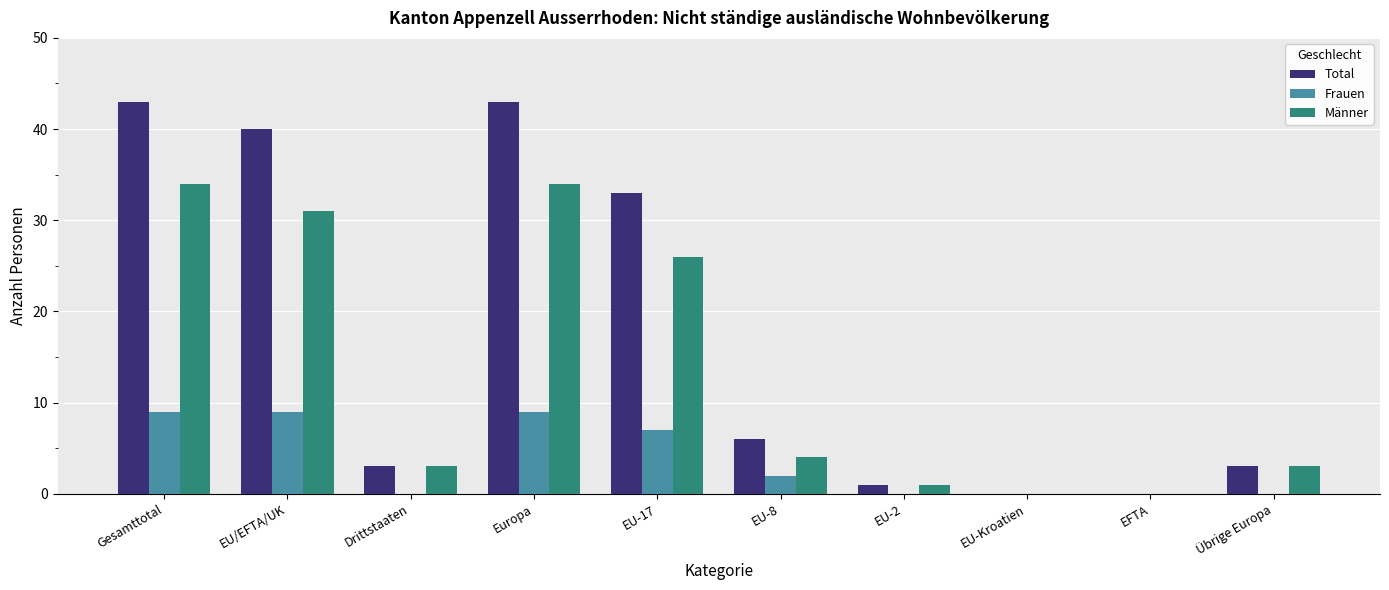

Between Europa and EFTA, which series saw the biggest shift?

Total